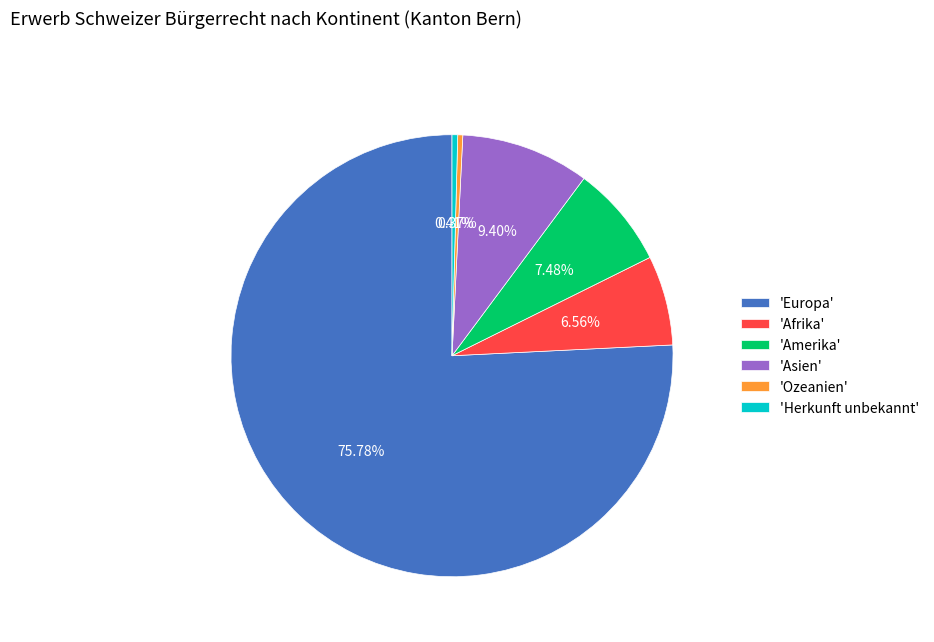

Combined, do 'Afrika' and 'Herkunft unbekannt' account for over 50%?

No